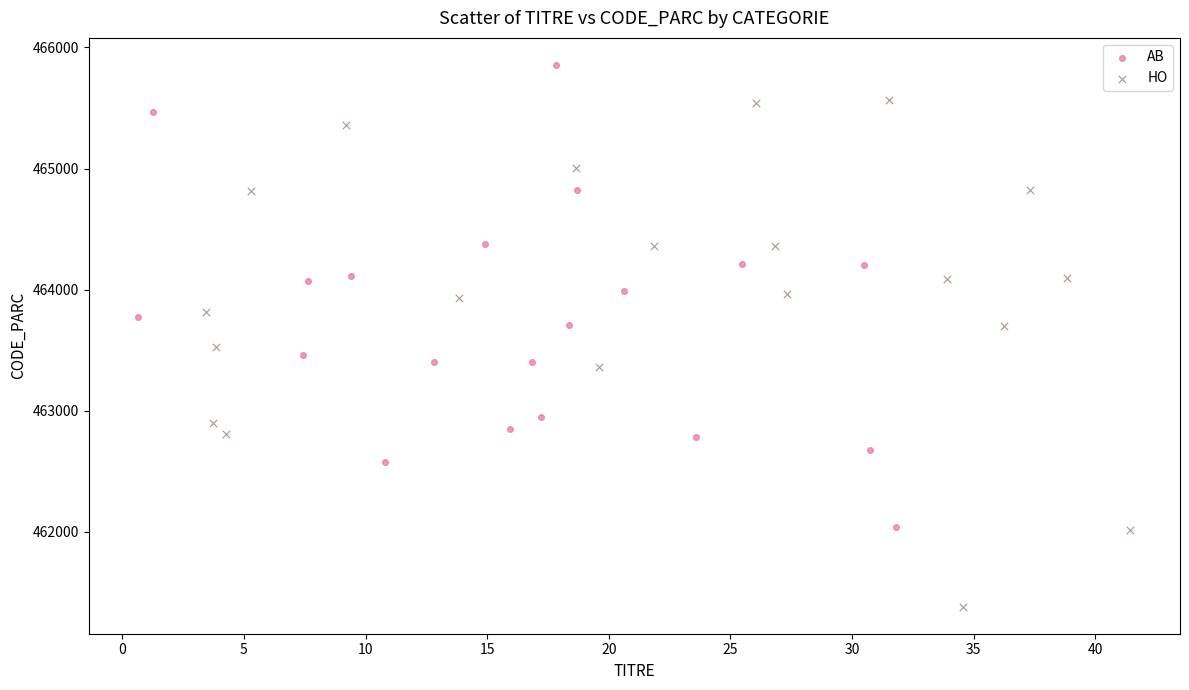

Which series contains the highest Y value?

AB